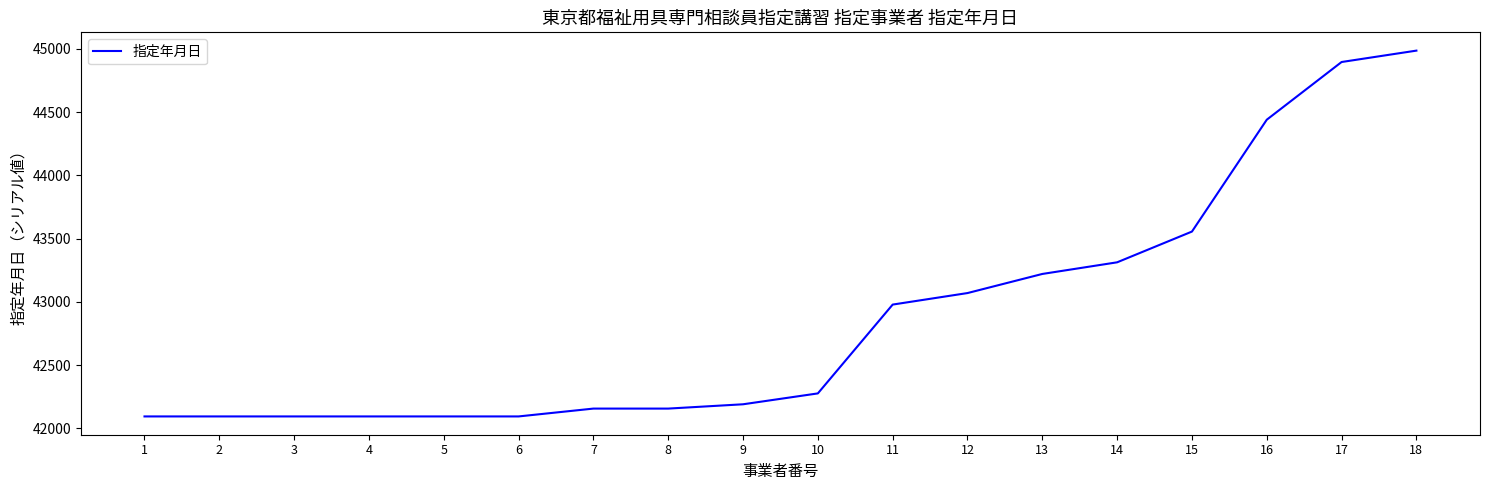

The chart shows a value of 10978 at 8. True or false?

False